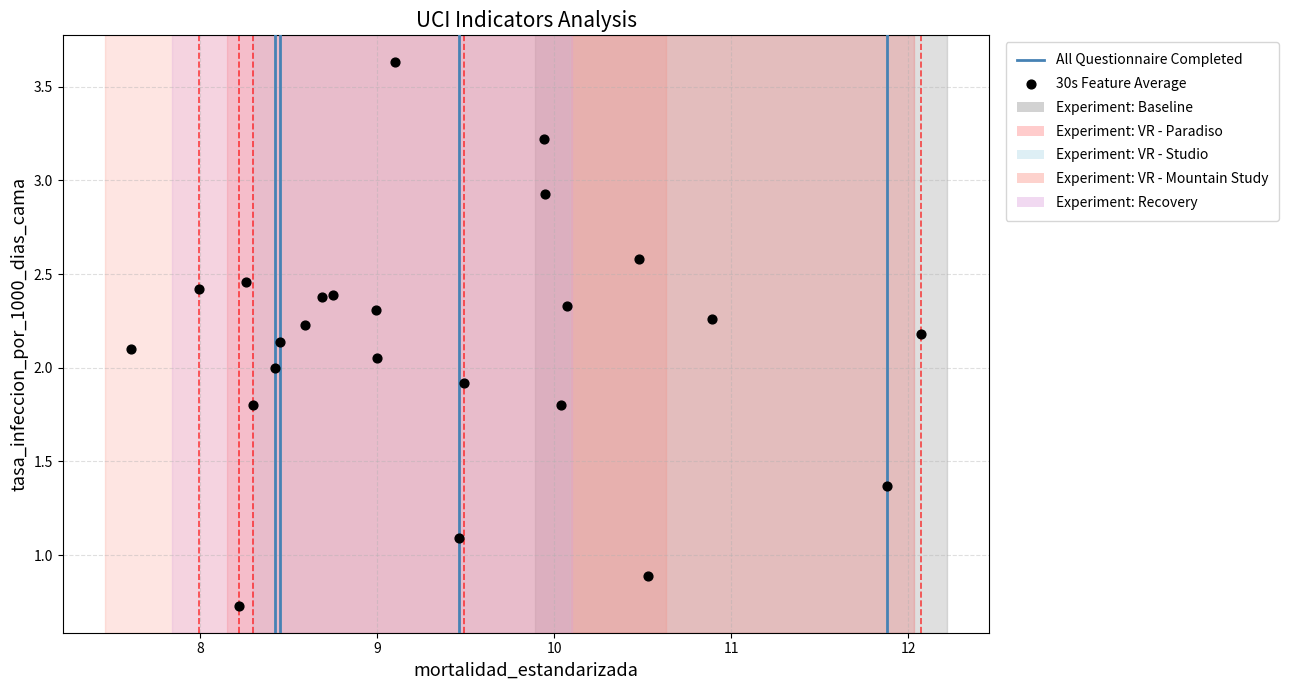

What is the range of X values (max minus min)?

4.5